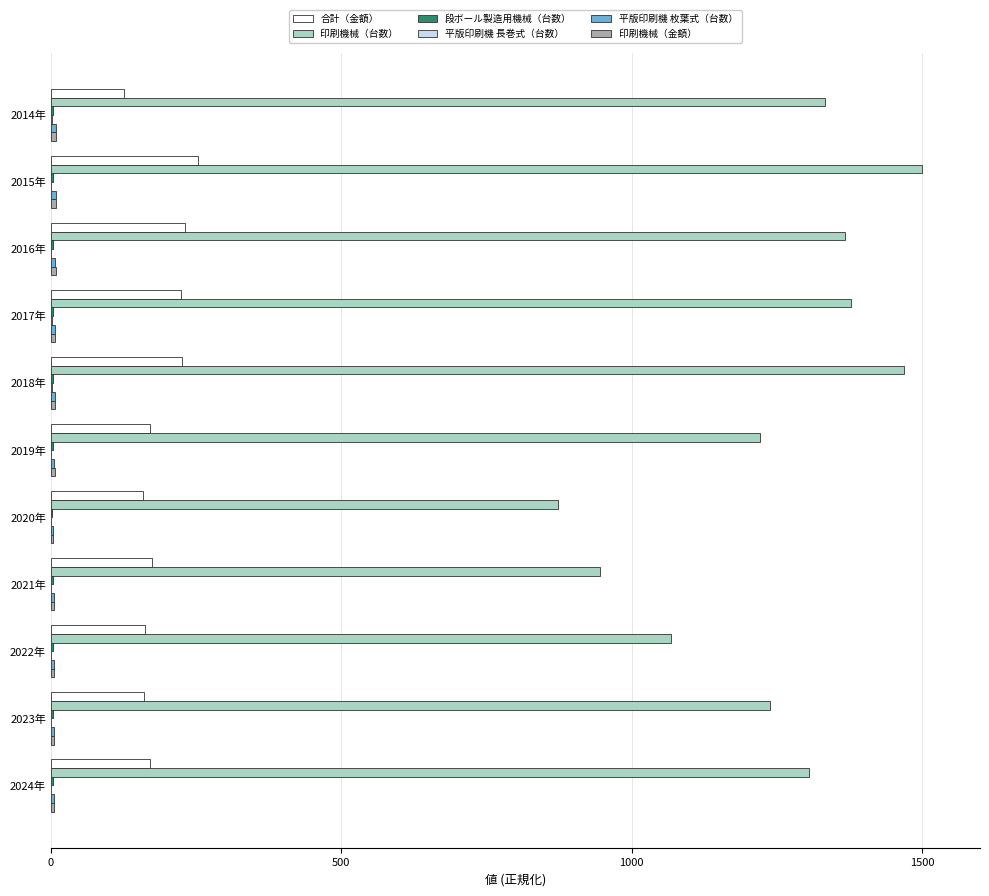

Is it true that 印刷機械（台数） equals 1332.3 at 2014年?

True